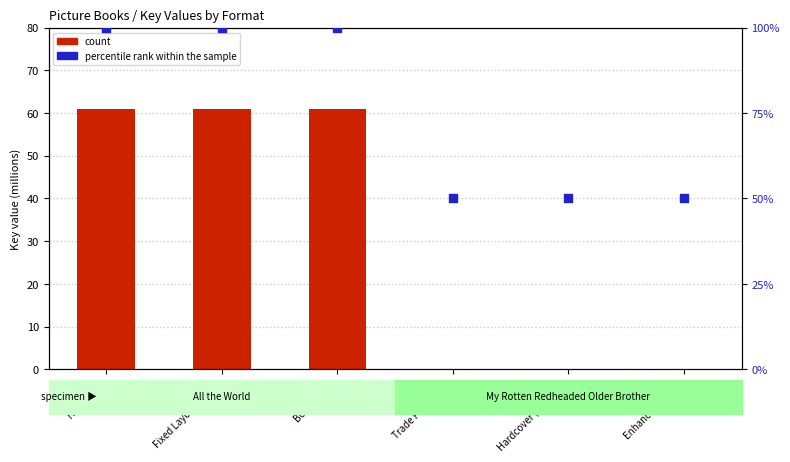

Which series has the widest spread of Y values?

count